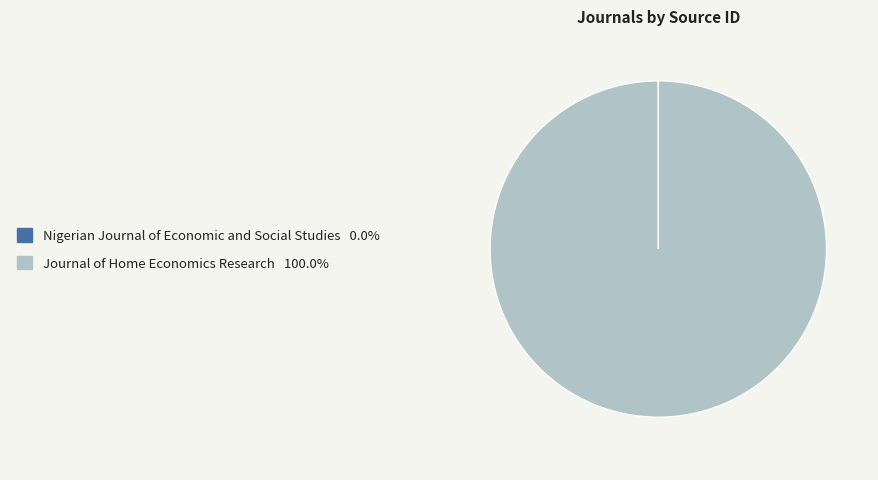

Is there a majority slice in this chart?

Yes